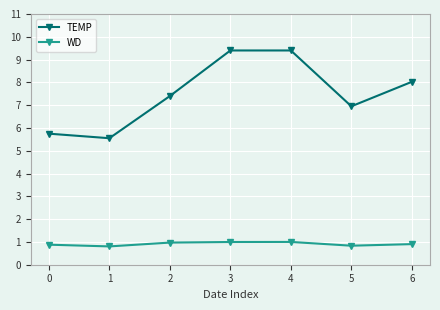

What is the difference between the highest and lowest values at 2?

6.4